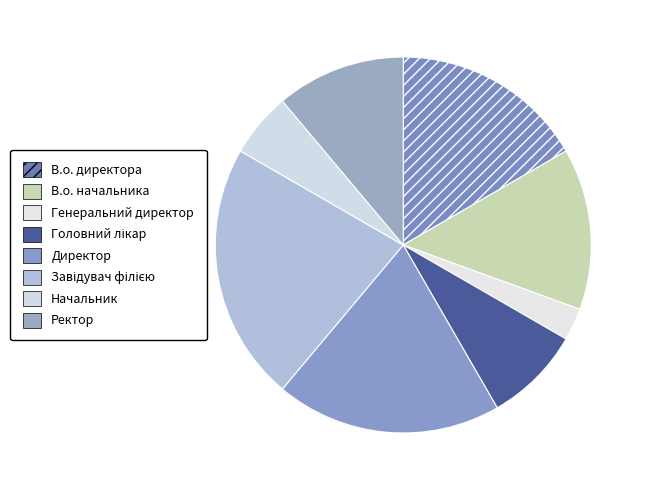

How many slices are in this pie chart?

8